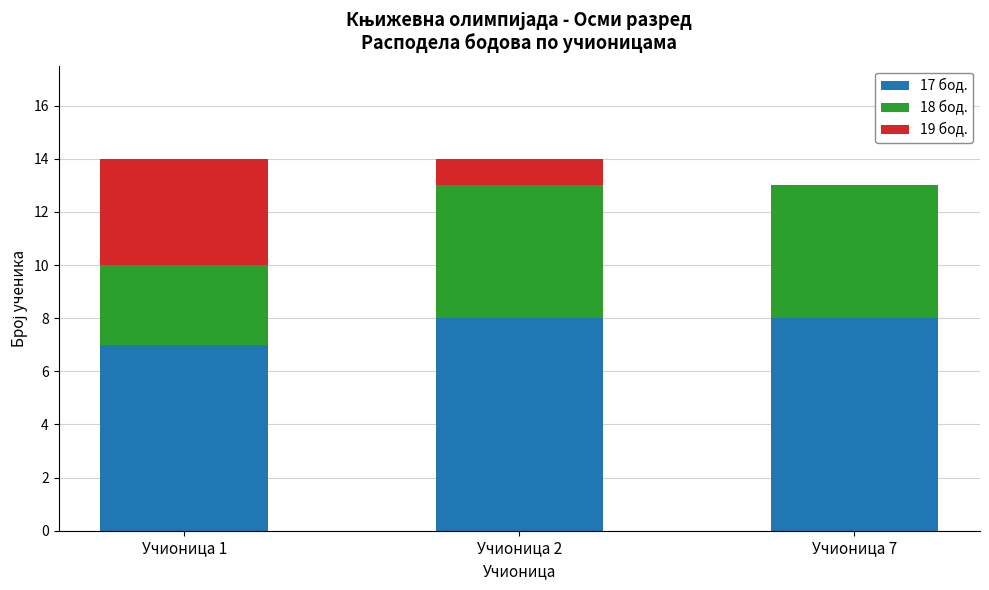

The value of 17 бод. at Учионица 2 is 8. True or false?

True